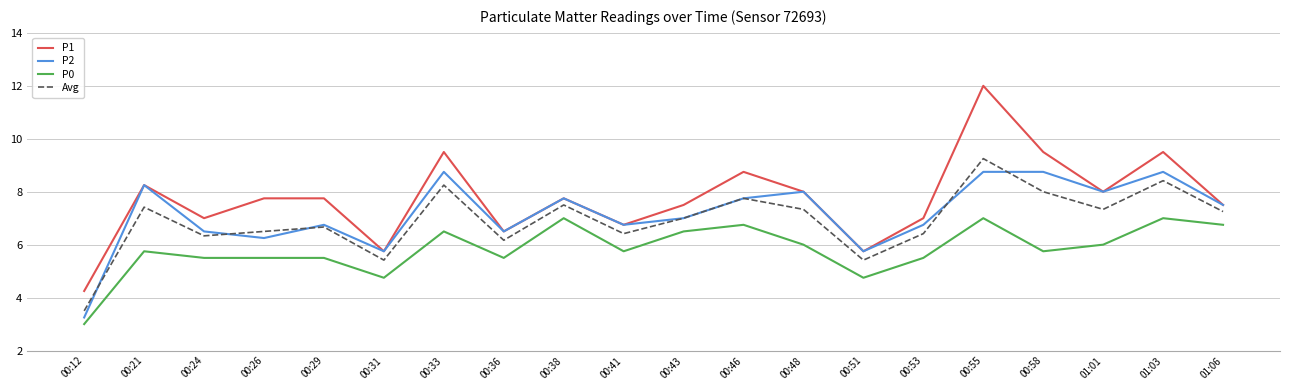

Rank the series by their maximum value, from highest to lowest.

P1, Avg, P2, P0